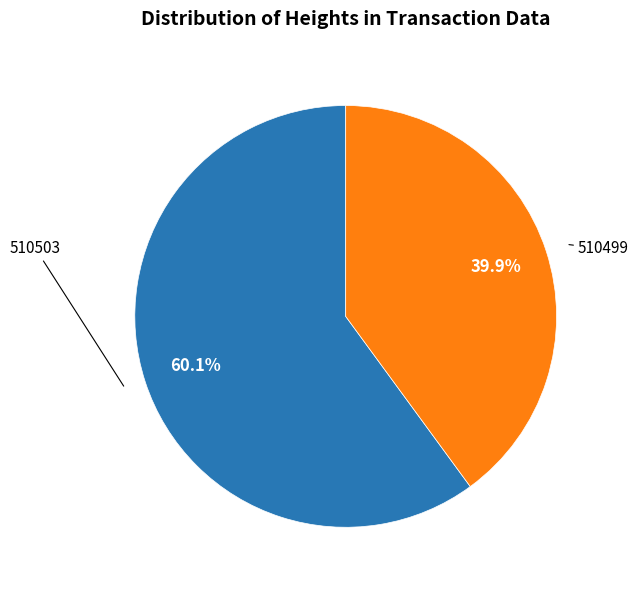

Which category has the smallest portion of the pie?

510499